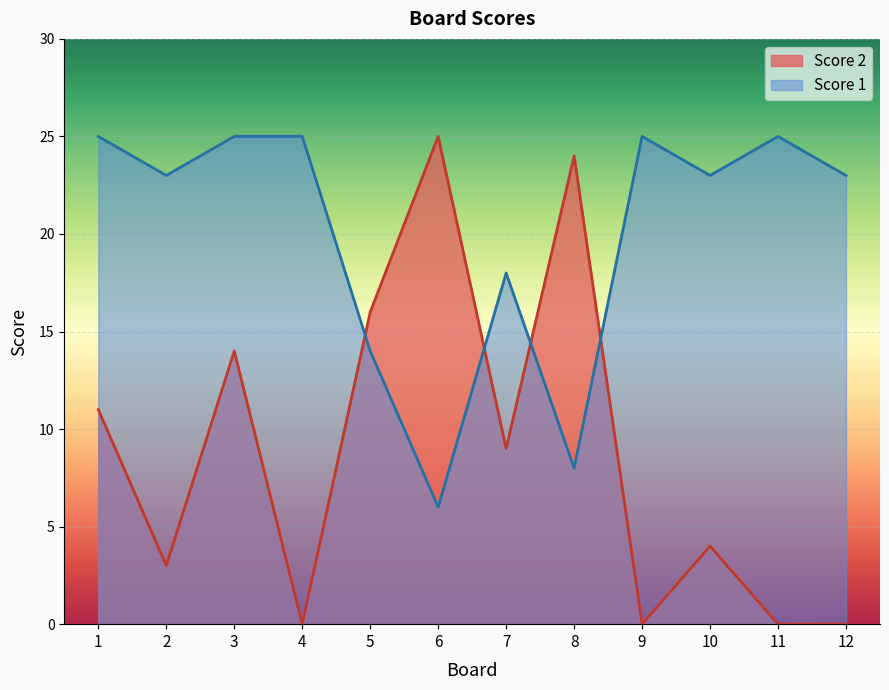

List the labels in order of Score 1 value, smallest first.

6, 8, 5, 7, 2, 10, 12, 1, 3, 4, 9, 11